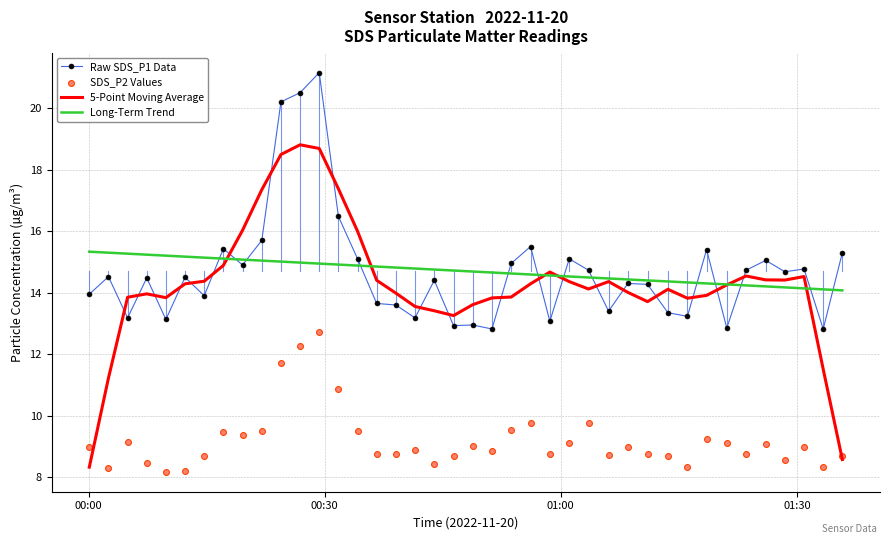

Which series reaches the maximum Y coordinate?

Raw SDS_P1 Data